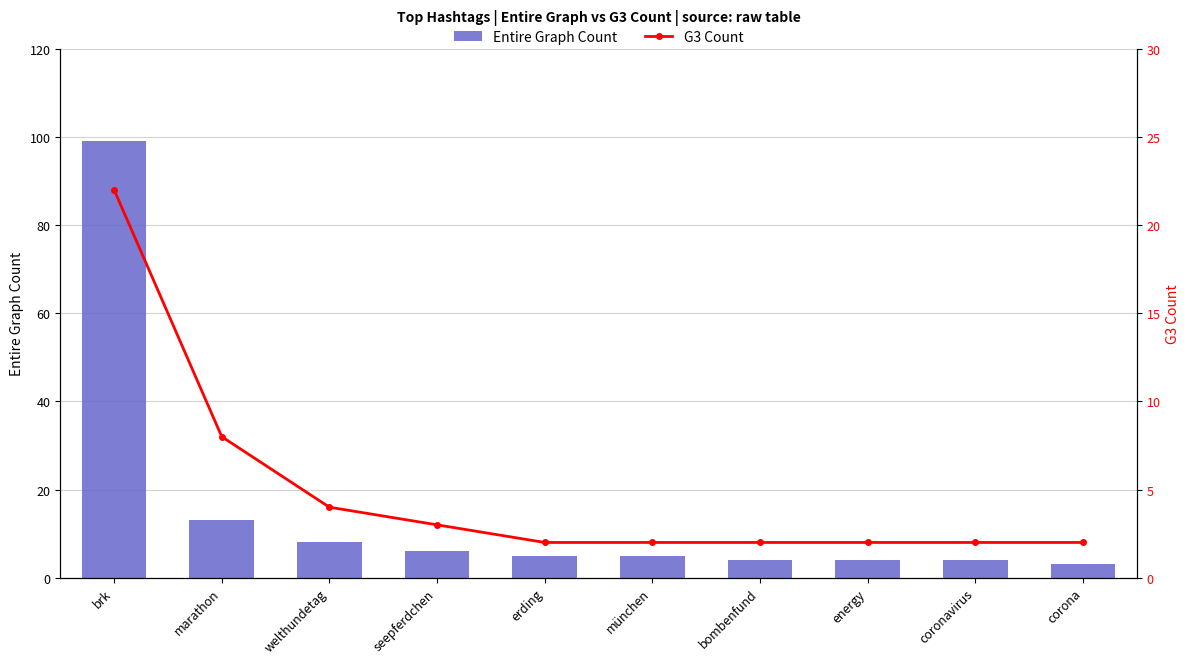

Rank the series by their average value, from highest to lowest.

Entire Graph Count, G3 Count